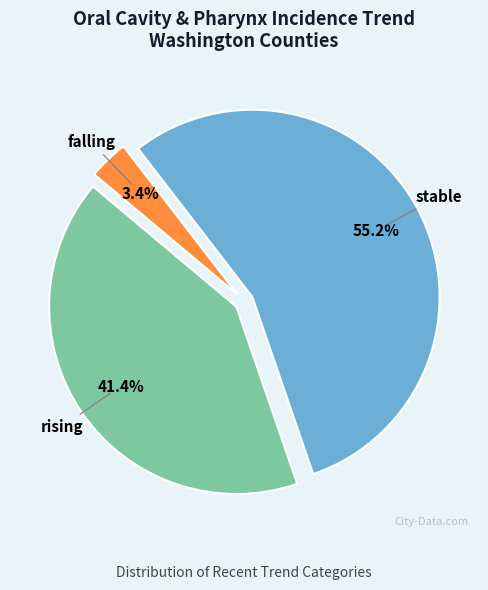

Count the number of slices in the pie.

3